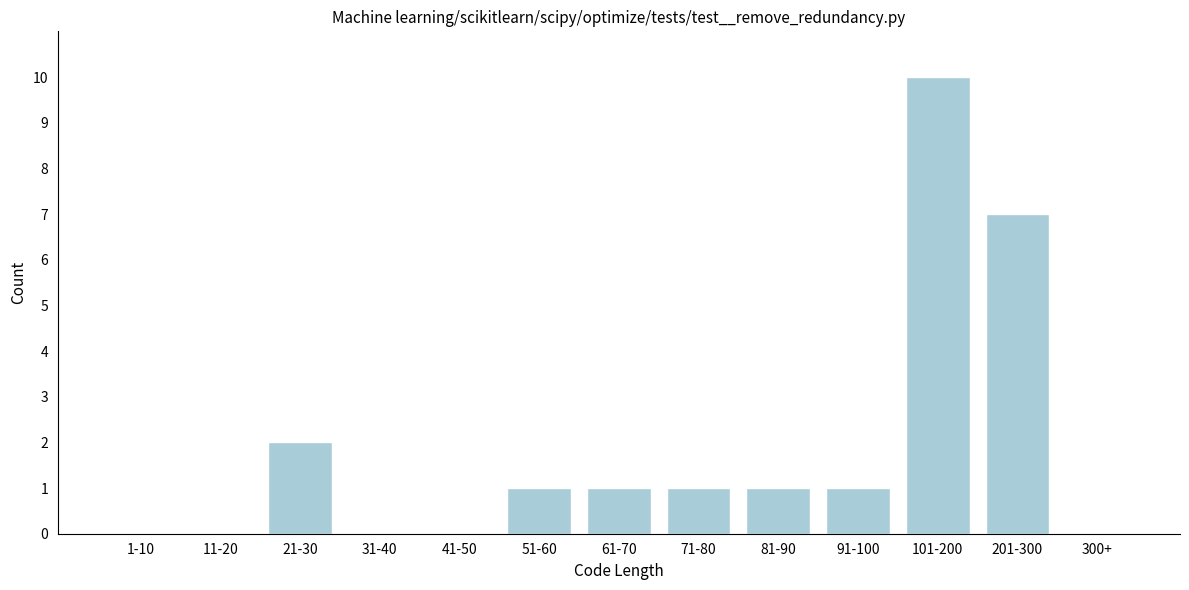

Reading left to right, extract all data points from this chart.

1-10=0	11-20=0	21-30=2	31-40=0	41-50=0	51-60=1	61-70=1	71-80=1	81-90=1	91-100=1	101-200=10	201-300=7	300+=0